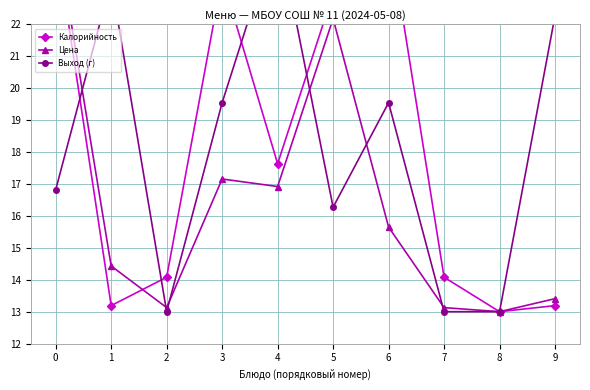

What is the minimum value shown in the chart?

13.0